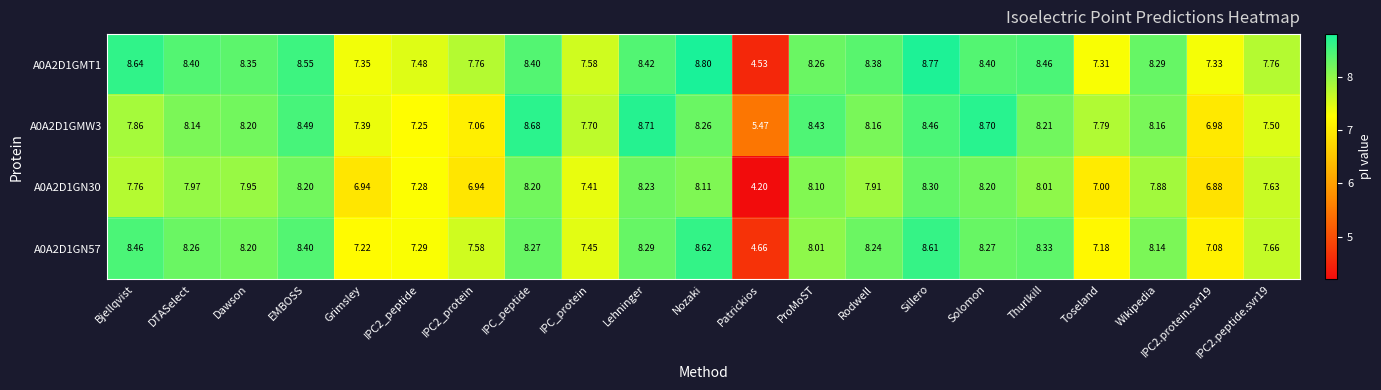

List the series in order of their peak value, lowest first.

A0A2D1GN30, A0A2D1GN57, A0A2D1GMW3, A0A2D1GMT1